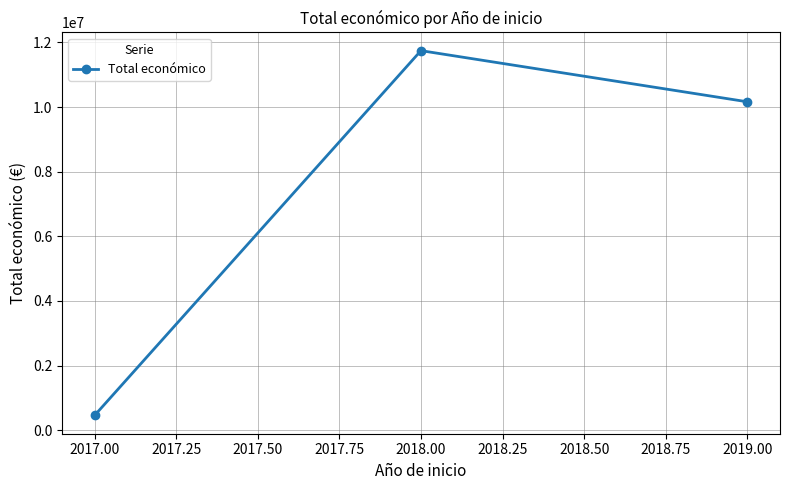

Rank the categories by value from lowest to highest.

2017.00, 2019.00, 2018.00